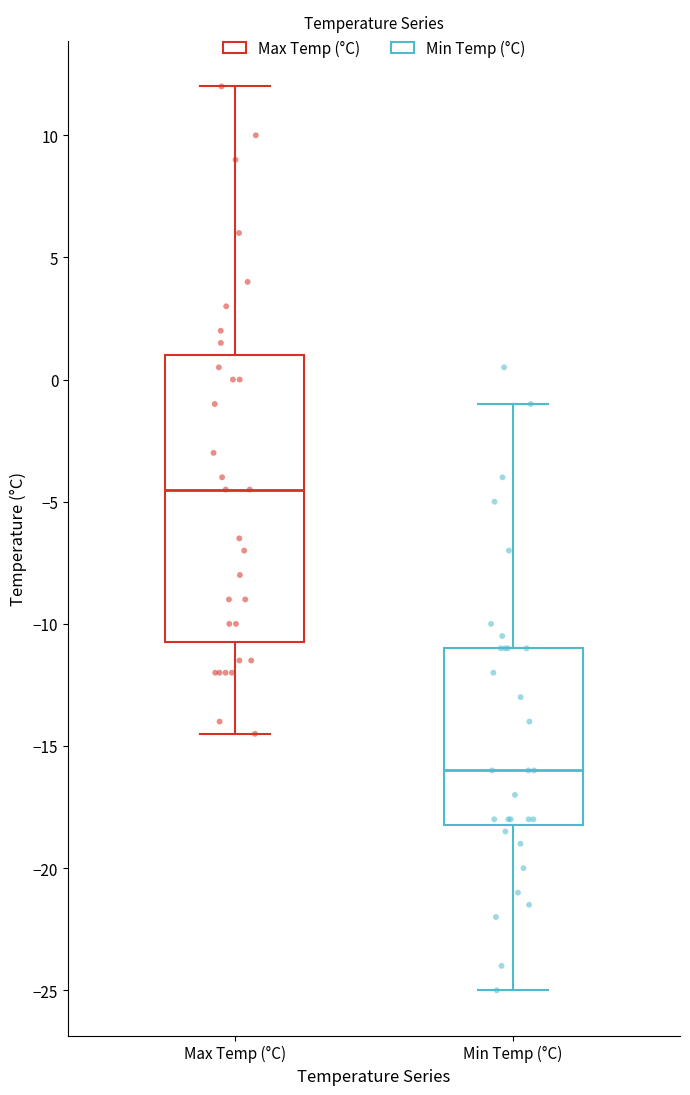

Comparing the boxes themselves (not the whiskers), which one is the tallest?

Max Temp (°C)